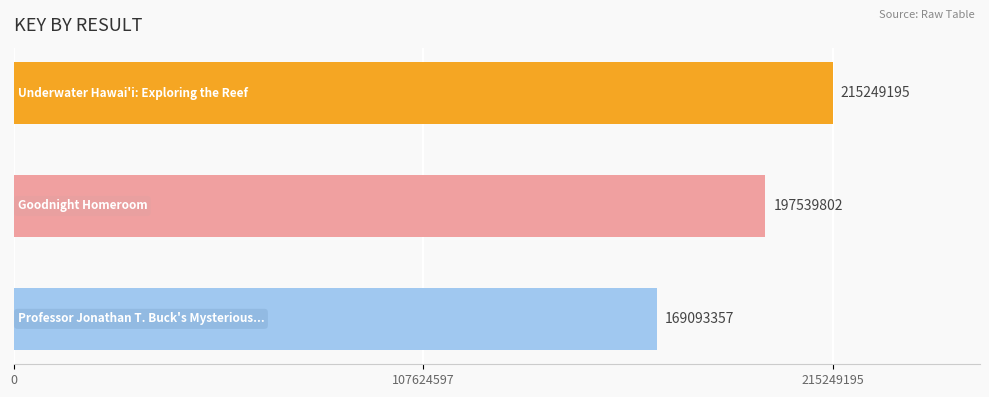

What is the maximum value shown in the chart?

215249195